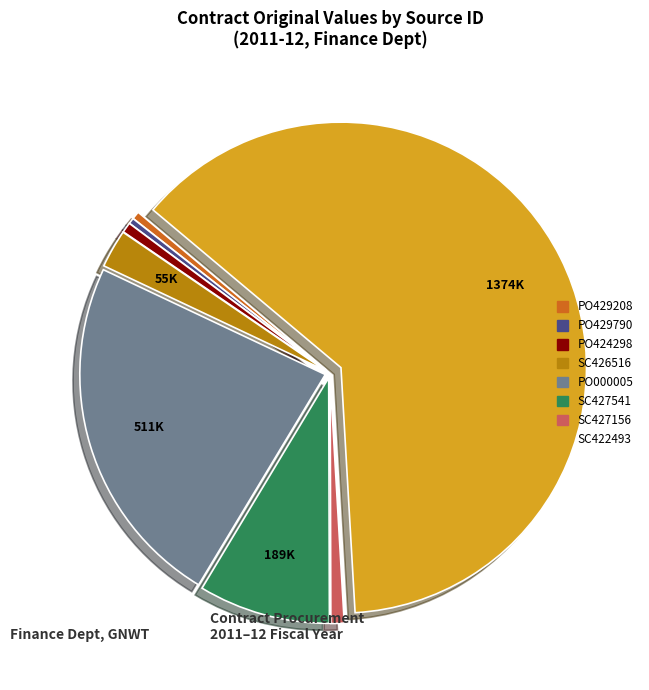

Is there a majority slice in this chart?

Yes